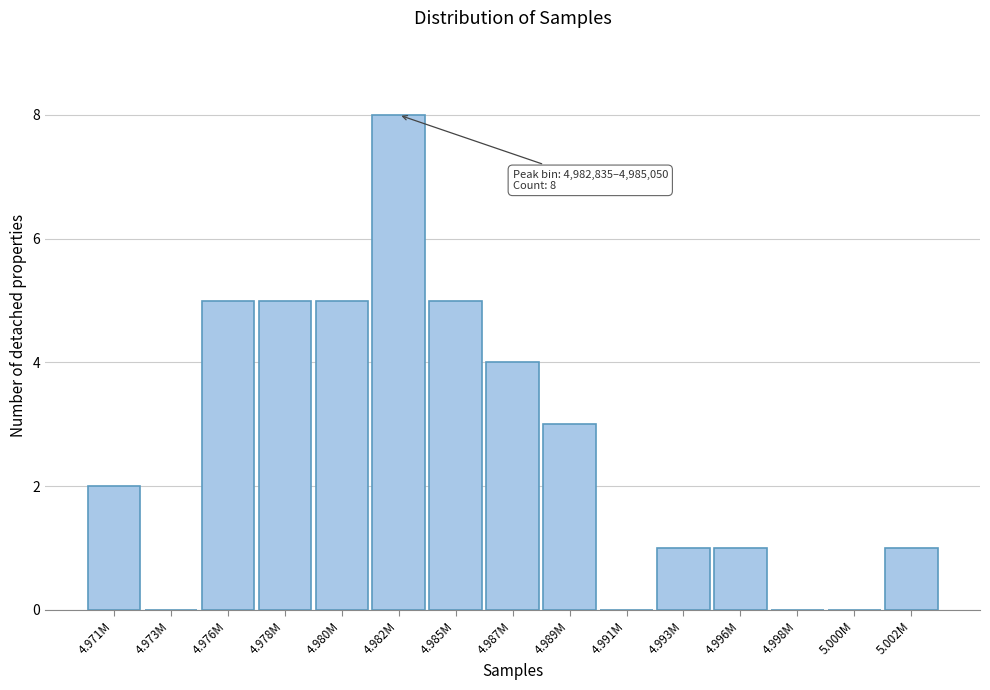

Reading left to right, list all the values displayed in this chart.

4.971M=2	4.973M=0	4.976M=5	4.978M=5	4.980M=5	4.982M=8	4.985M=5	4.987M=4	4.989M=3	4.991M=0	4.993M=1	4.996M=1	4.998M=0	5.000M=0	5.002M=1